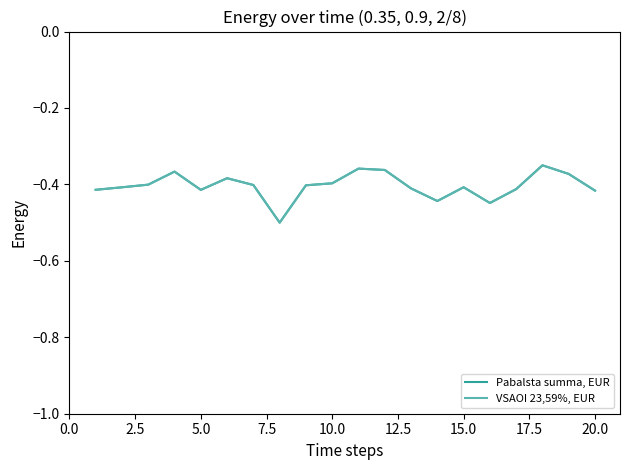

What is the lowest value of the Pabalsta summa, EUR series?

-0.5